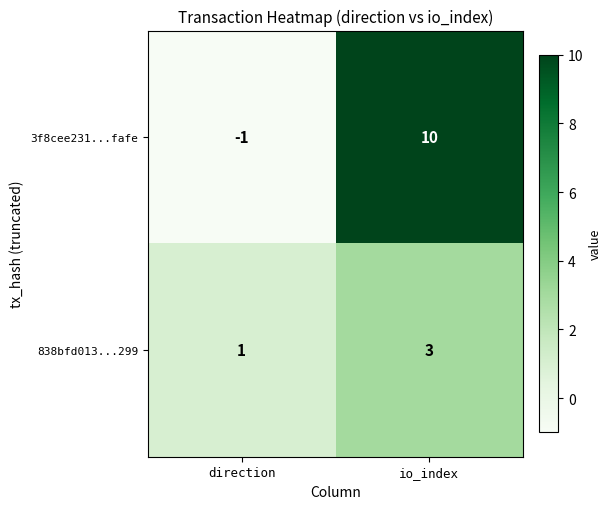

Reading left to right, list all the values displayed in this chart.

3f8cee231...fafe: -1	10
838bfd013...299: 1	3